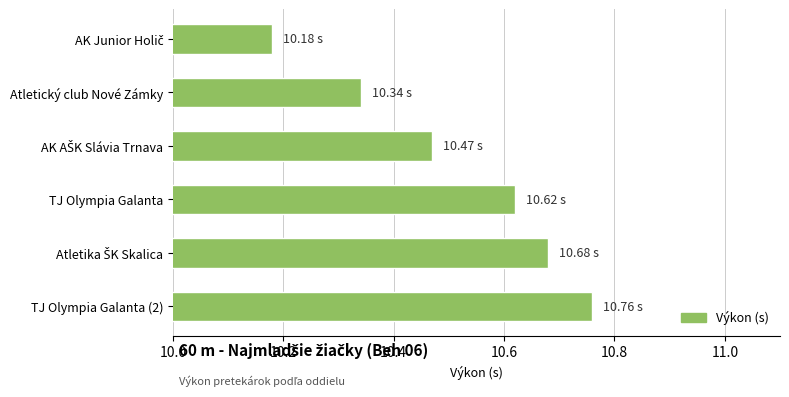

What is the difference between the second highest and minimum values?

0.5